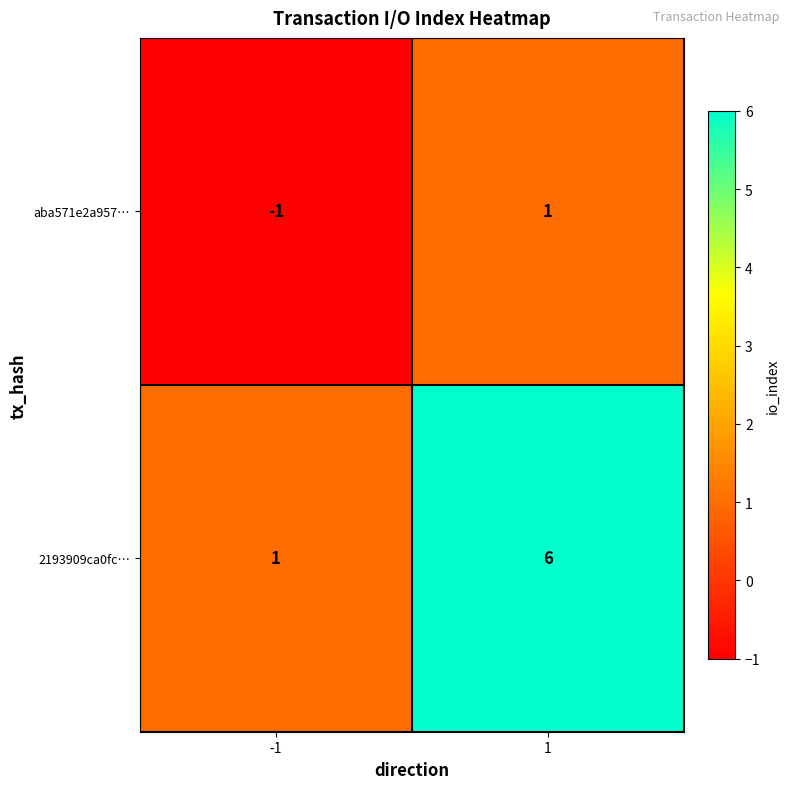

Which category has the highest value across all series?

1